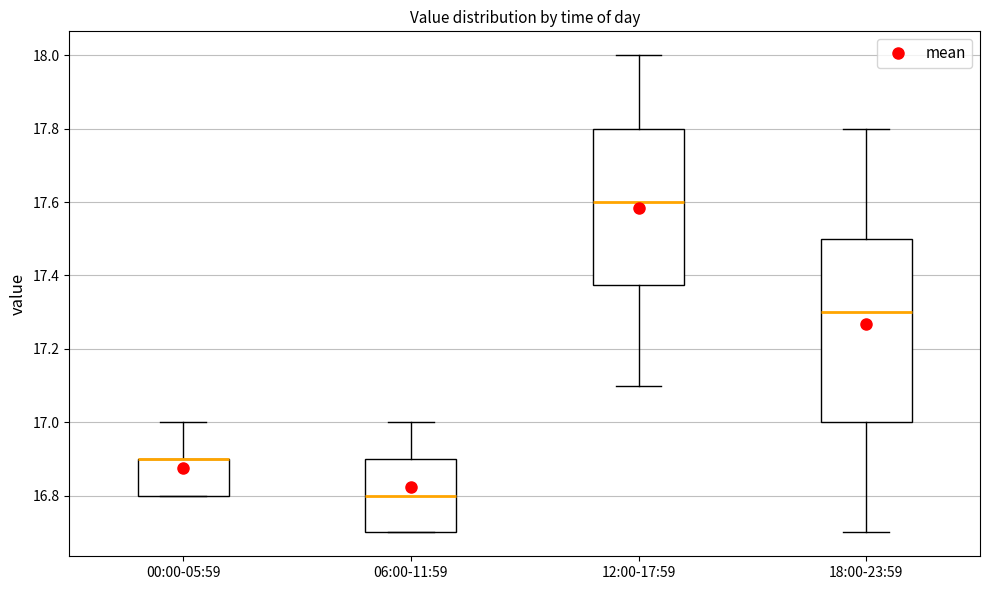

Reading left to right, transcribe this box plot: for each box, give where its median line is, the range the box spans, and where its two whiskers end, as read against the y-axis. The values are not printed on the chart, so give them approximately, as read against the axis.

00:00-05:59: median 16.90 (drawn on the box's upper edge), box 16.80 to 16.90, whiskers 16.80 to 17.00
06:00-11:59: median 16.80, box 16.70 to 16.90, whiskers 16.70 to 17.00
12:00-17:59: median 17.60, box 17.38 to 17.80, whiskers 17.10 to 18.00
18:00-23:59: median 17.30, box 17.00 to 17.50, whiskers 16.70 to 17.80